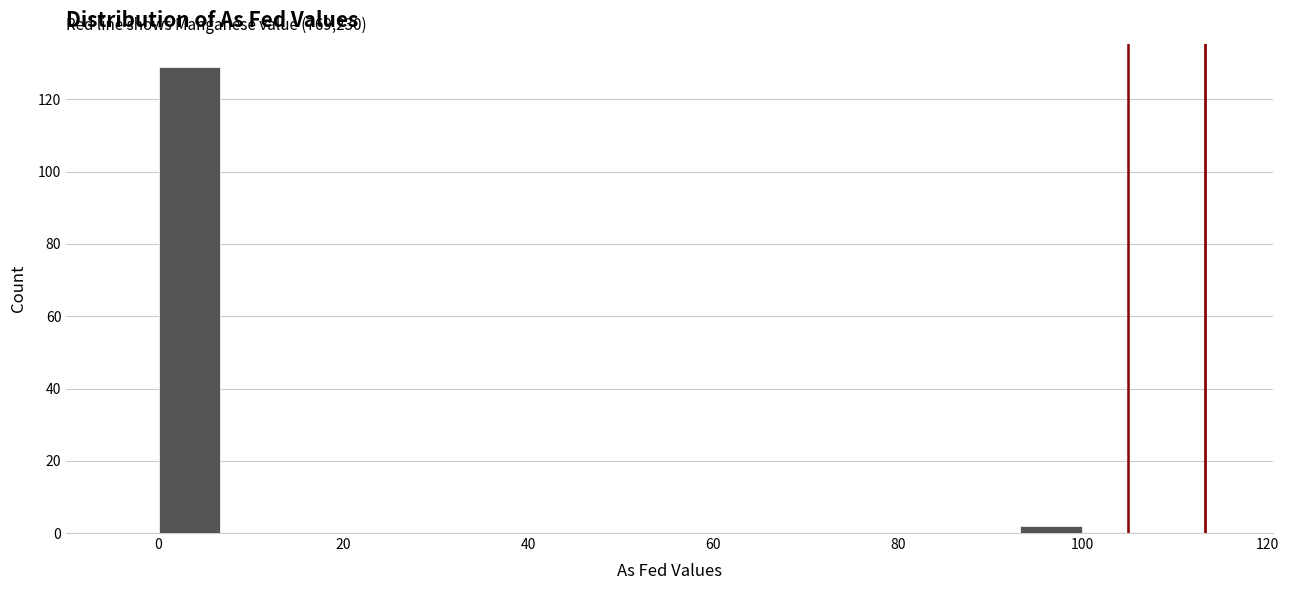

Read against the x-axis, roughly where is the centre of the tallest bar?

4